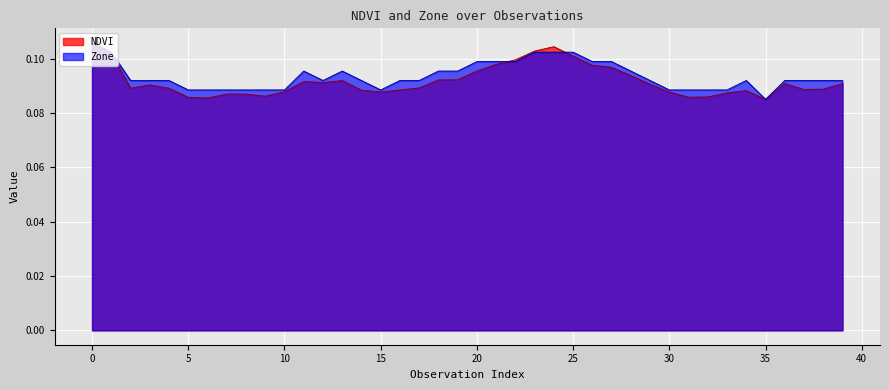

List the series in order of their peak value, lowest first.

NDVI, Zone